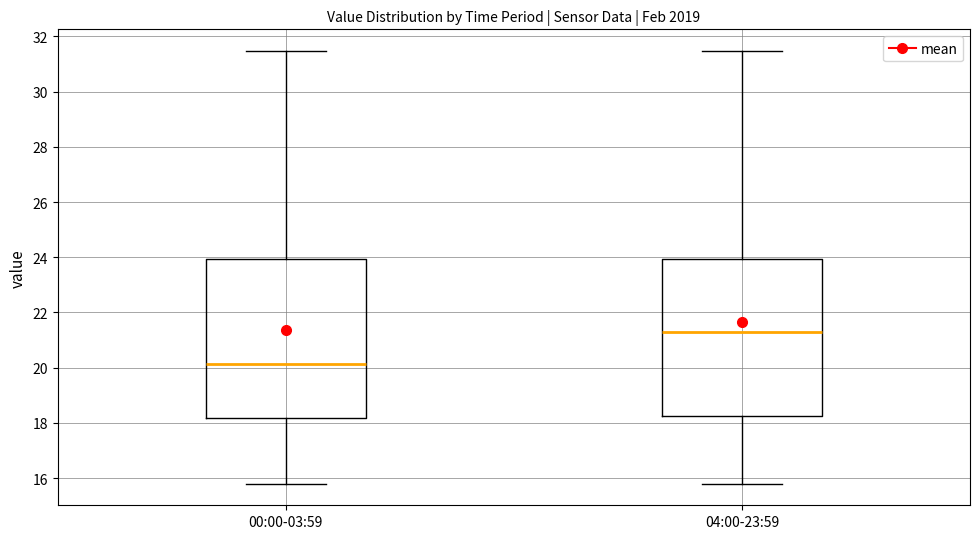

Reading left to right, transcribe this box plot: for each box, give where its median line is, the range the box spans, and where its two whiskers end, as read against the y-axis. The values are not printed on the chart, so give them approximately, as read against the axis.

00:00-03:59: median 20.2, box 18.2 to 24.0, whiskers 15.8 to 31.4
04:00-23:59: median 21.2, box 18.2 to 24.0, whiskers 15.8 to 31.4